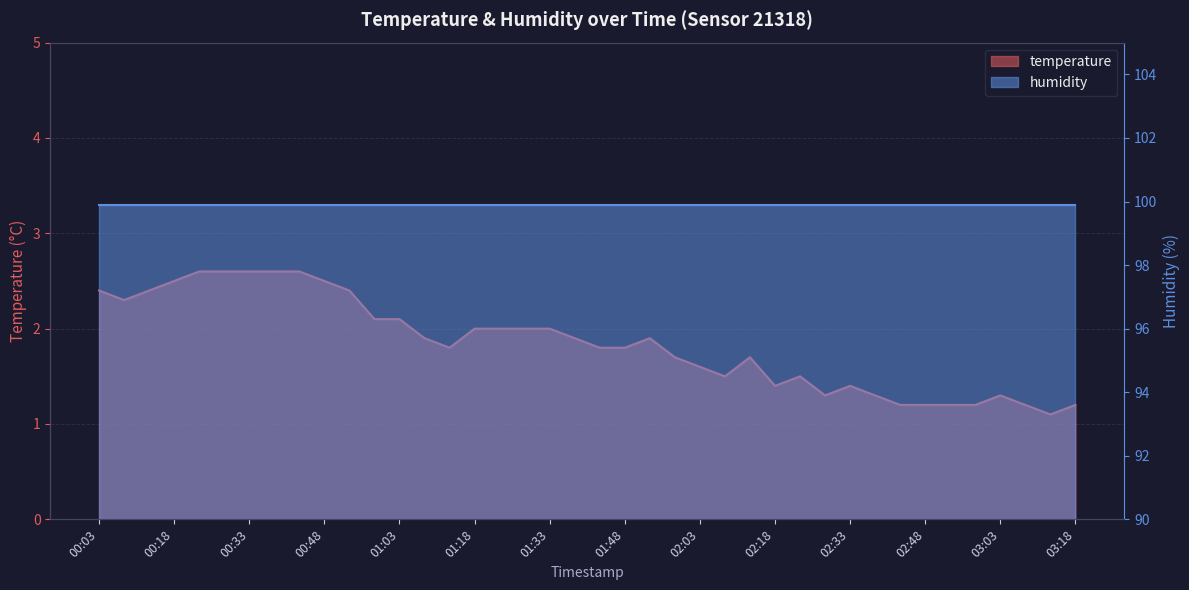

Reading left to right, what are all the values shown in this chart?

2.4	2.3	2.4	2.5	2.6	2.6	2.6	2.6	2.6	2.5	2.4	2.1	2.1	1.9	1.8	2.0	2.0	2.0	2.0	1.9	1.8	1.8	1.9	1.7	1.6	1.5	1.7	1.4	1.5	1.3	1.4	1.3	1.2	1.2	1.2	1.2	1.3	1.2	1.1	1.2